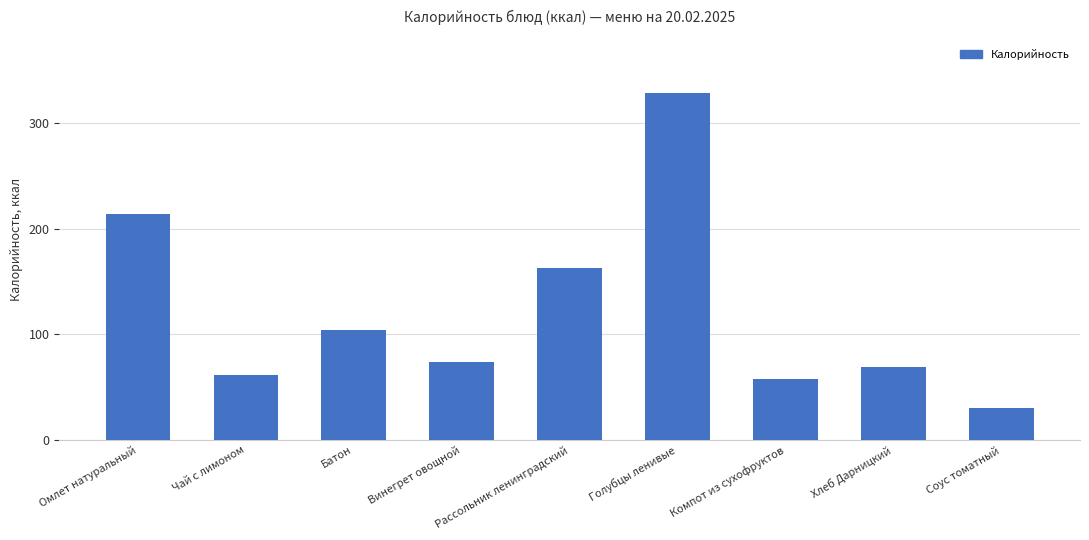

The value at Голубцы ленивые is 329. True or false?

True